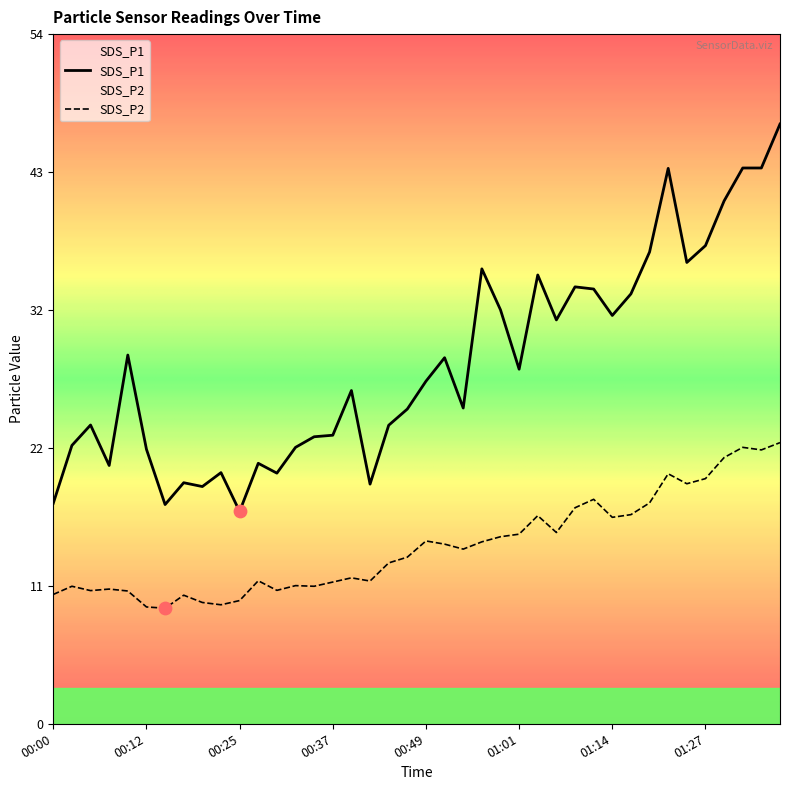

What are all the series names shown in the legend?

SDS_P1, SDS_P2